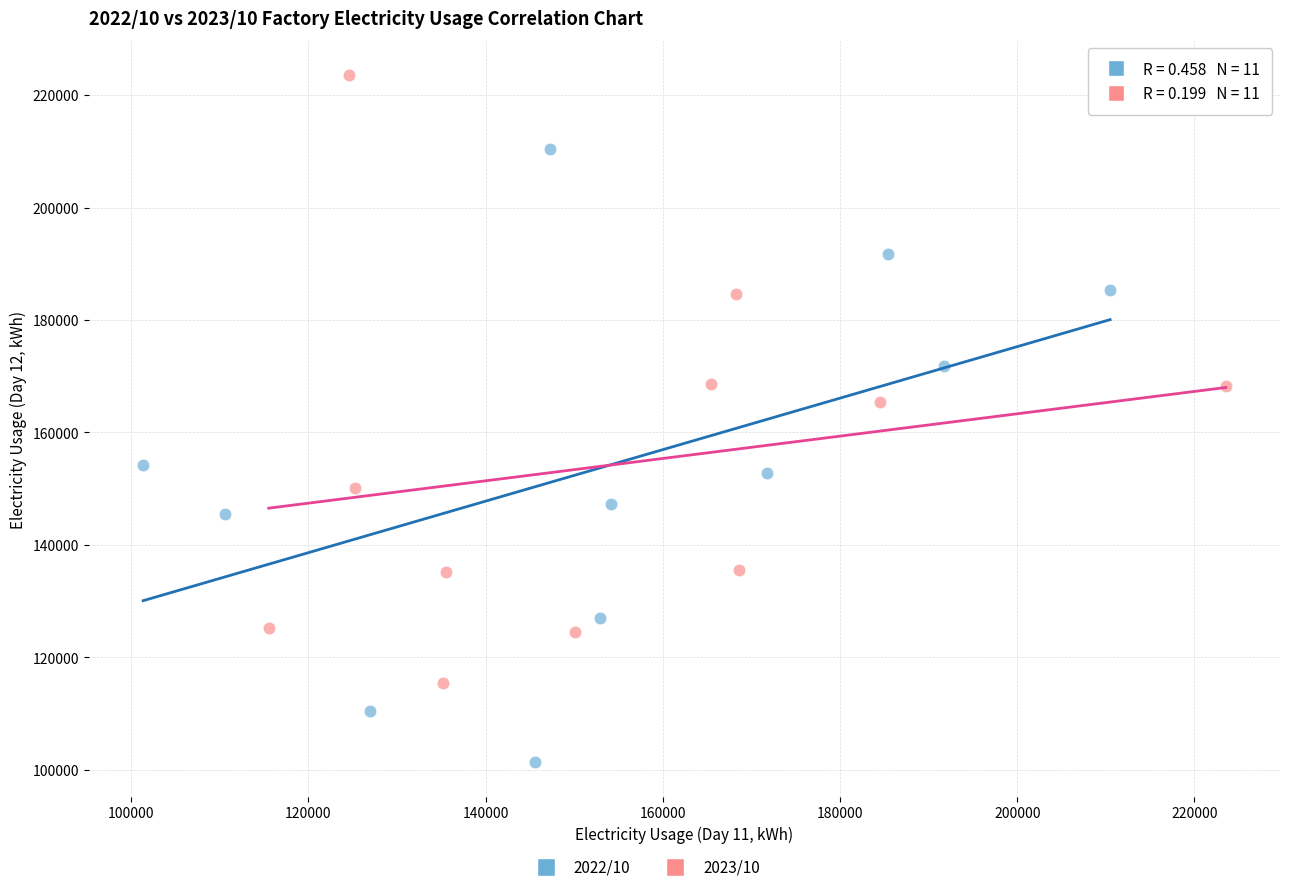

Which series contains the highest Y value?

2023/10